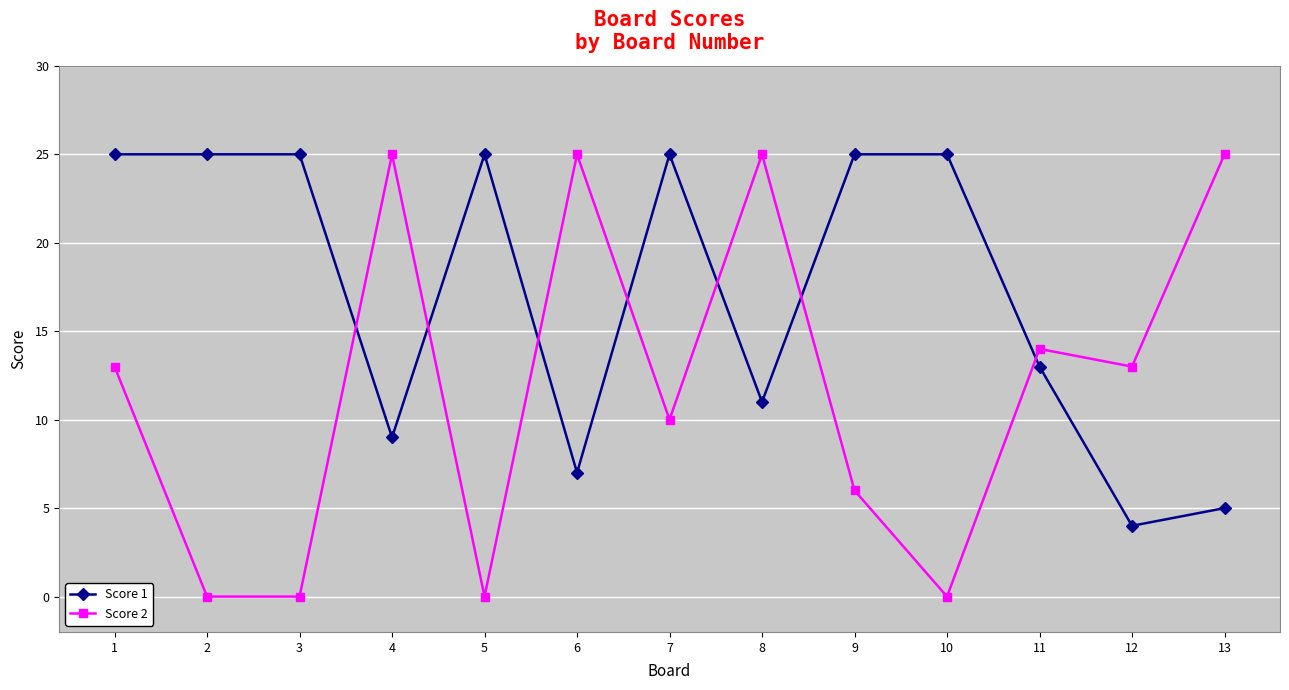

How many values in the Score 2 series are below 13?

6